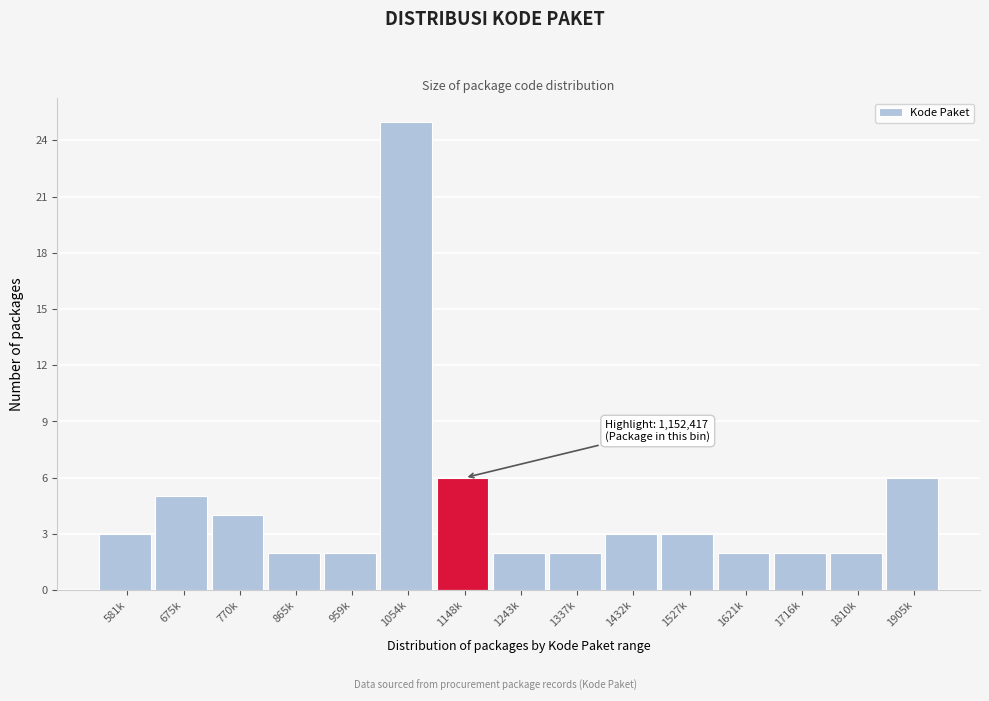

Reading left to right, list all the values displayed in this chart.

581k=3	675k=5	770k=4	865k=2	959k=2	1054k=25	1148k=6	1243k=2	1337k=2	1432k=3	1527k=3	1621k=2	1716k=2	1810k=2	1905k=6